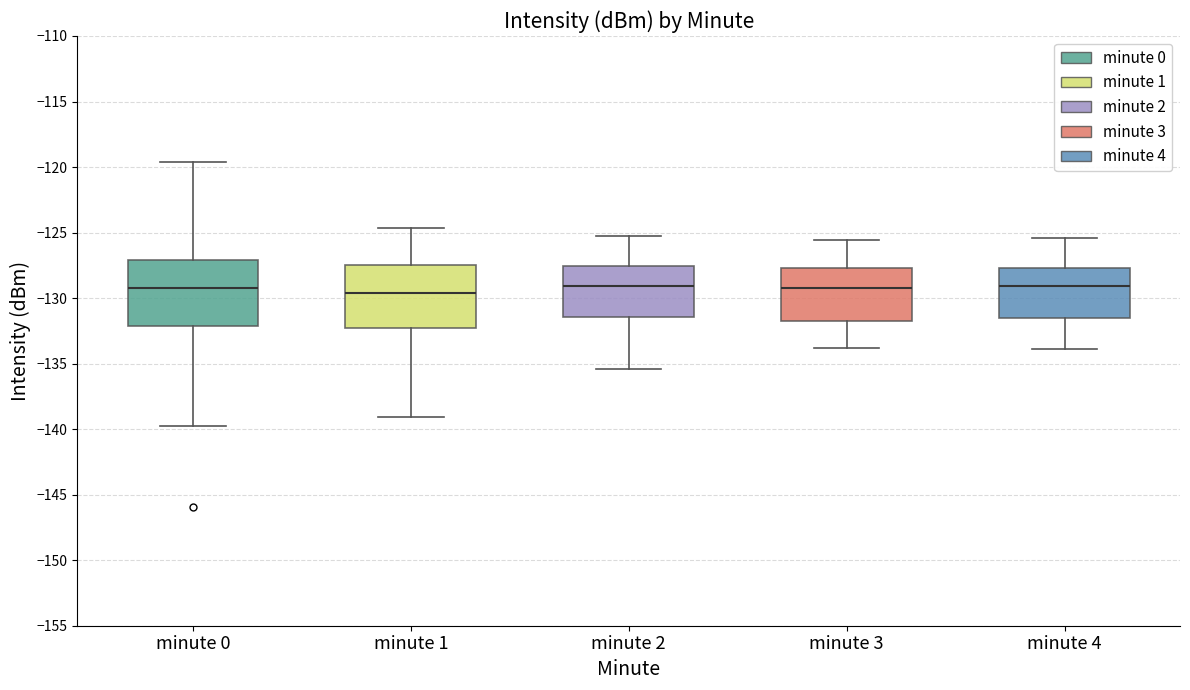

Where does the lower whisker of the box for minute 3 end on the y-axis? The values are not printed on the chart, so give them approximately, as read against the axis.

-134.0